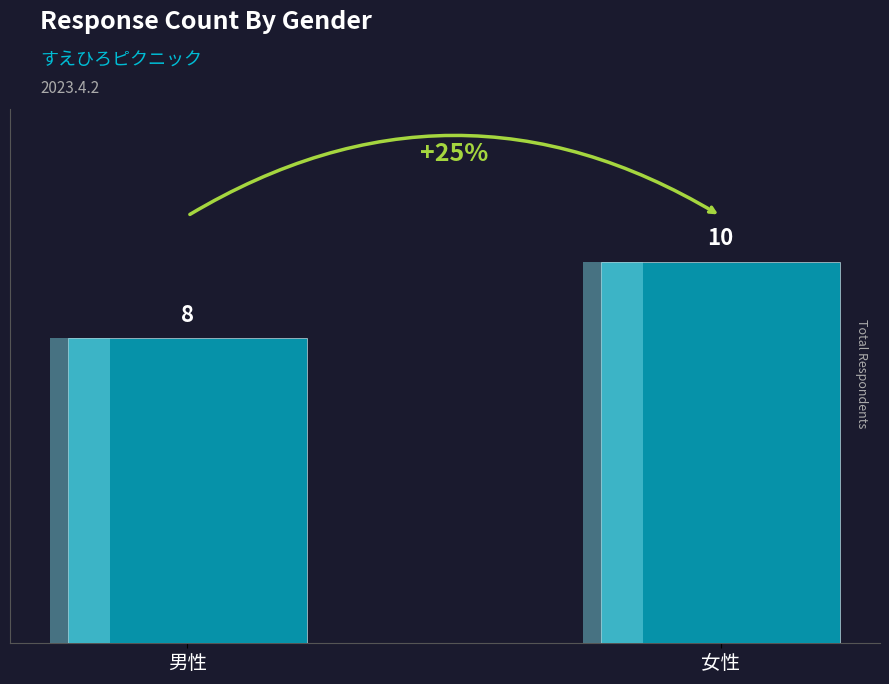

The value at 男性 is 12. True or false?

False